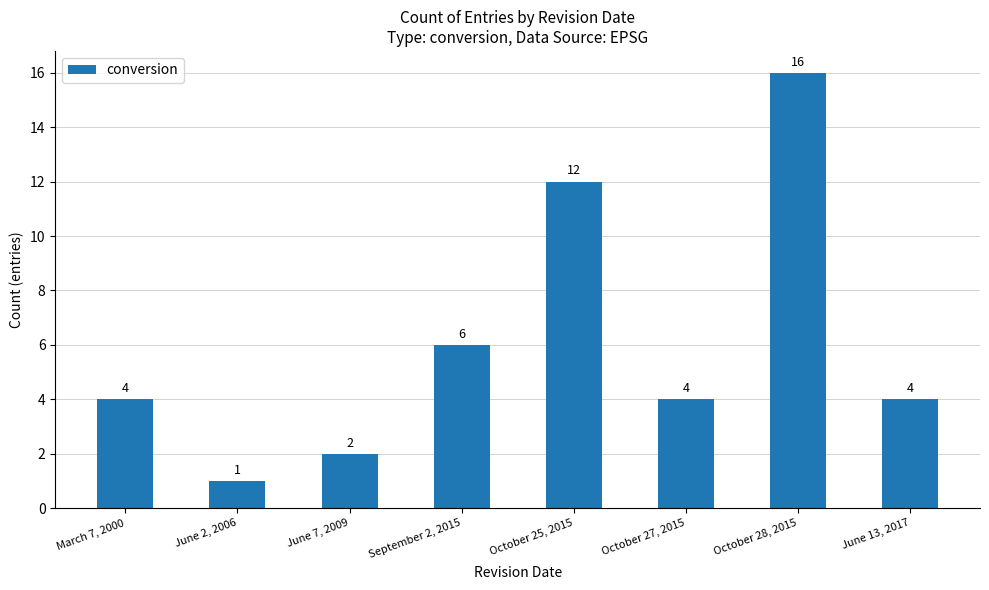

How many data points does each series have?

8